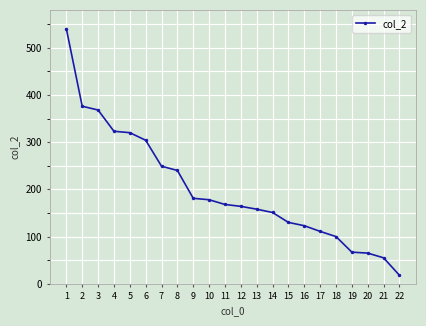

What is the maximum value shown in the chart?

540